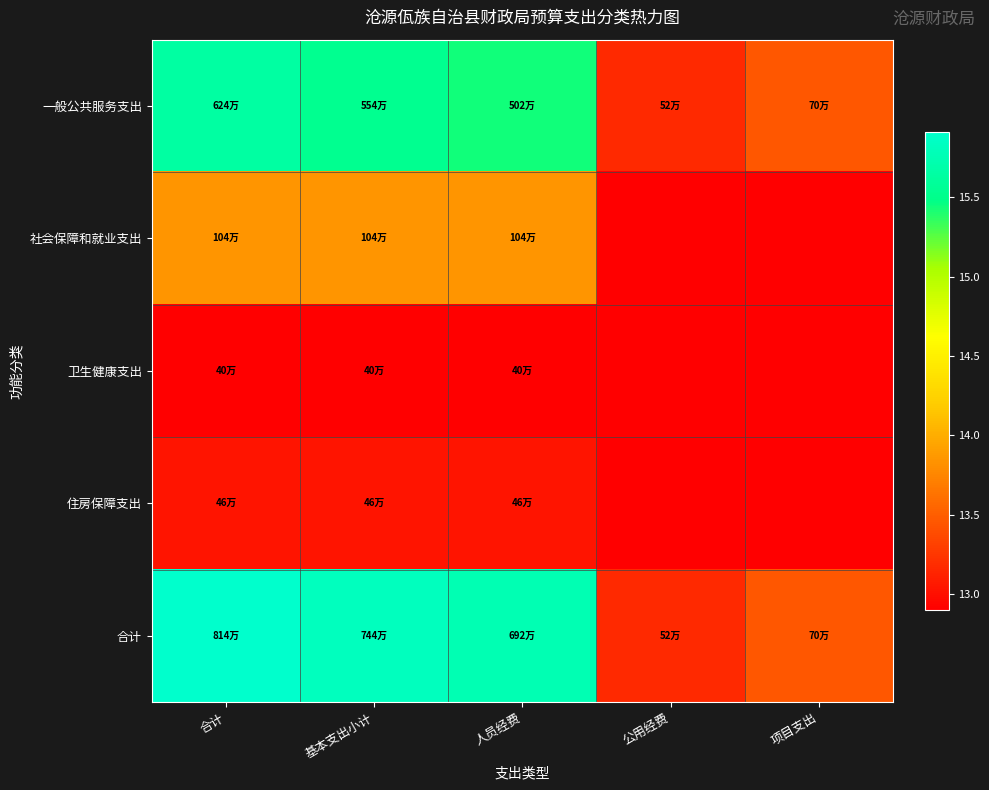

Which category has the highest value across all series?

合计